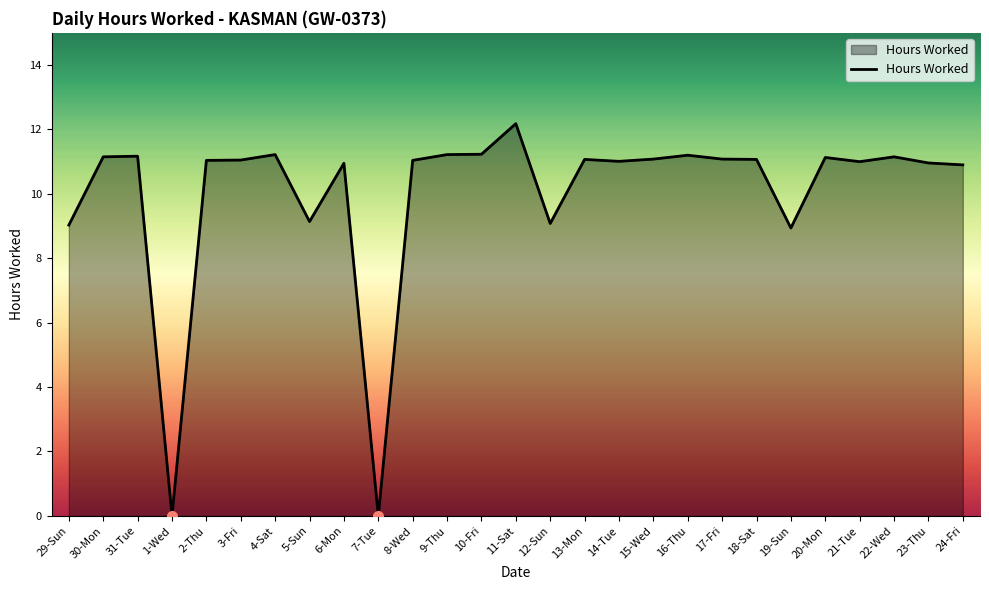

Is it true that the value at 3-Fri is 19.1?

False